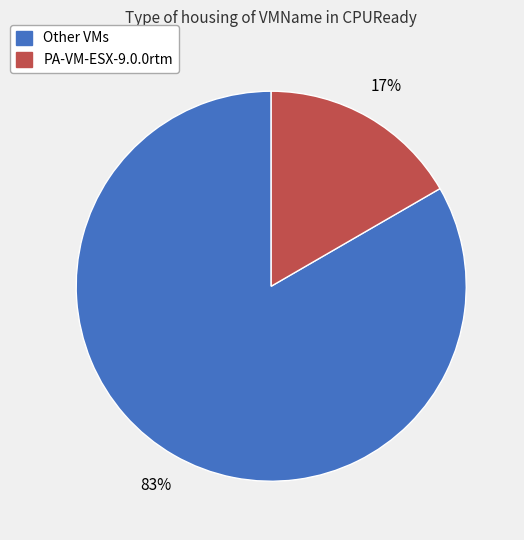

The Other VMs slice represents 83% of the pie. True or false?

True